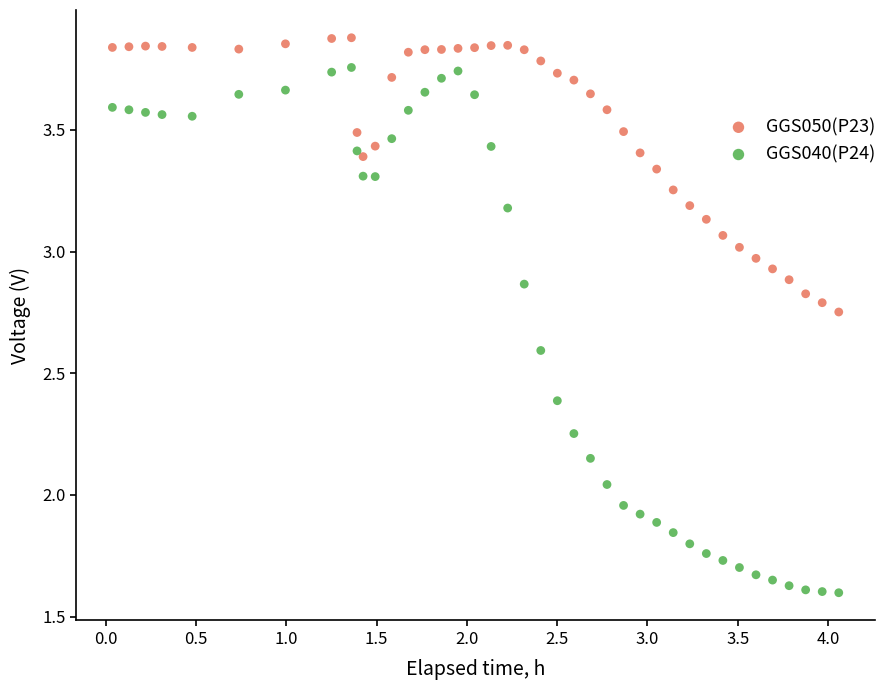

What are all the series names shown in the legend?

GGS050(P23), GGS040(P24)